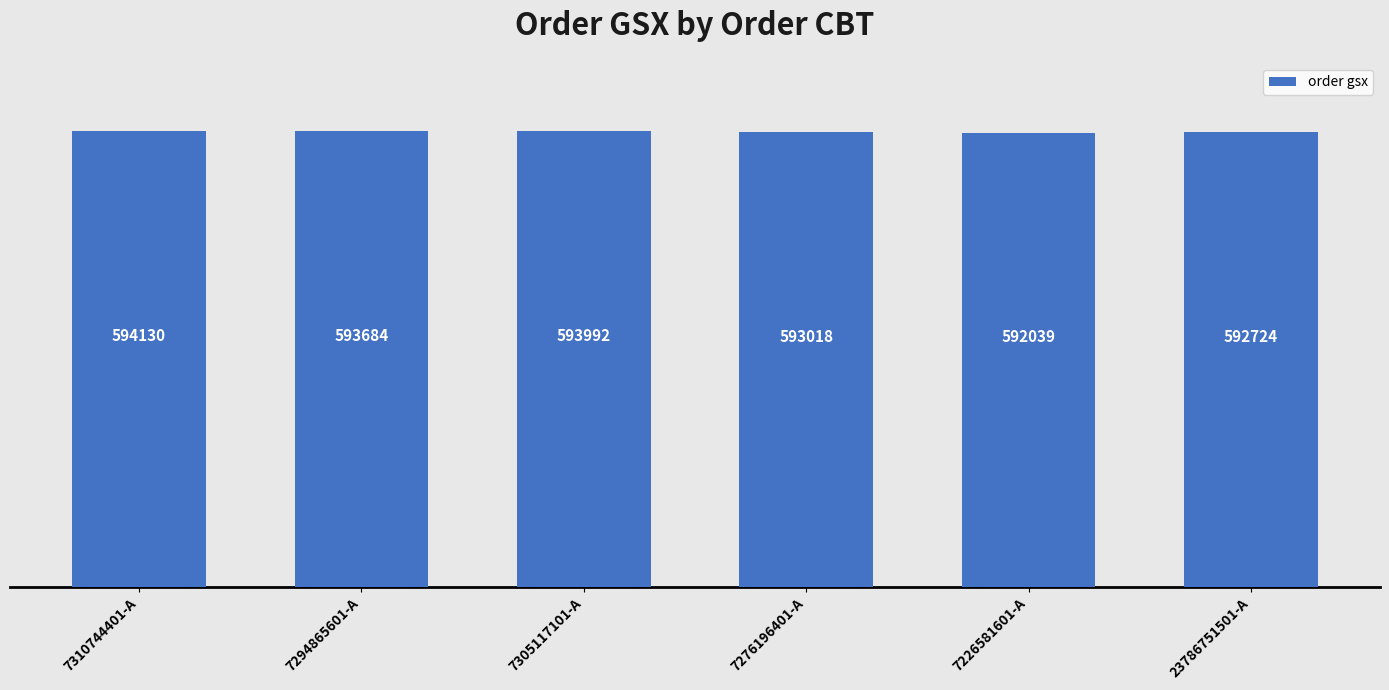

Reading left to right, transcribe all the data shown in this chart.

7310744401-A=594130	7294865601-A=593684	7305117101-A=593992	7276196401-A=593018	7226581601-A=592039	23786751501-A=592724